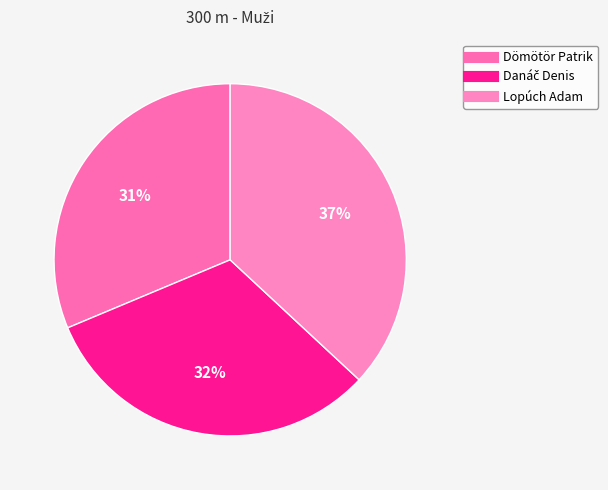

Count the number of slices in the pie.

3